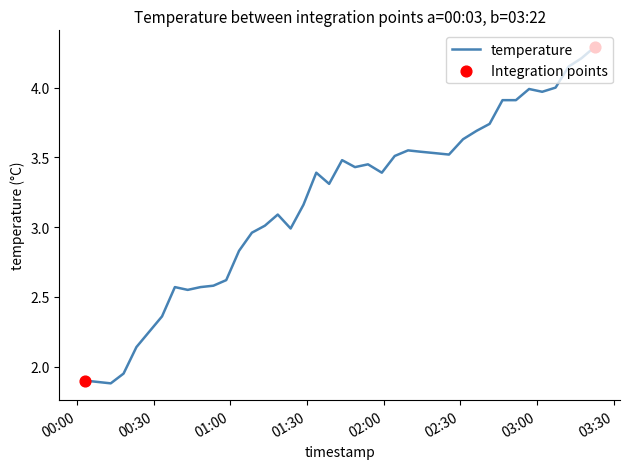

What is the greatest value displayed?

4.3